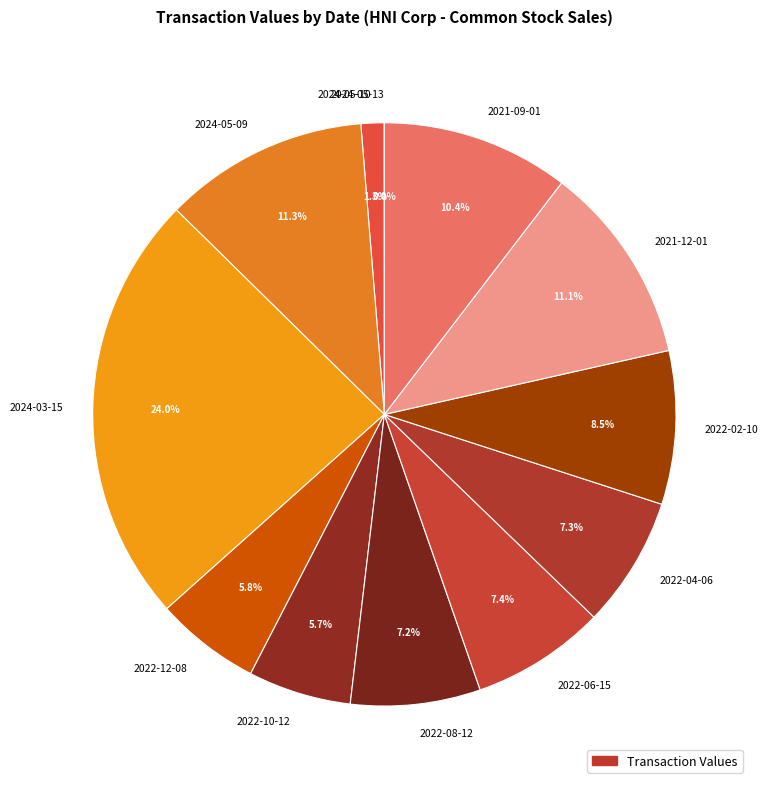

Which category has the biggest portion of the pie?

2024-03-15